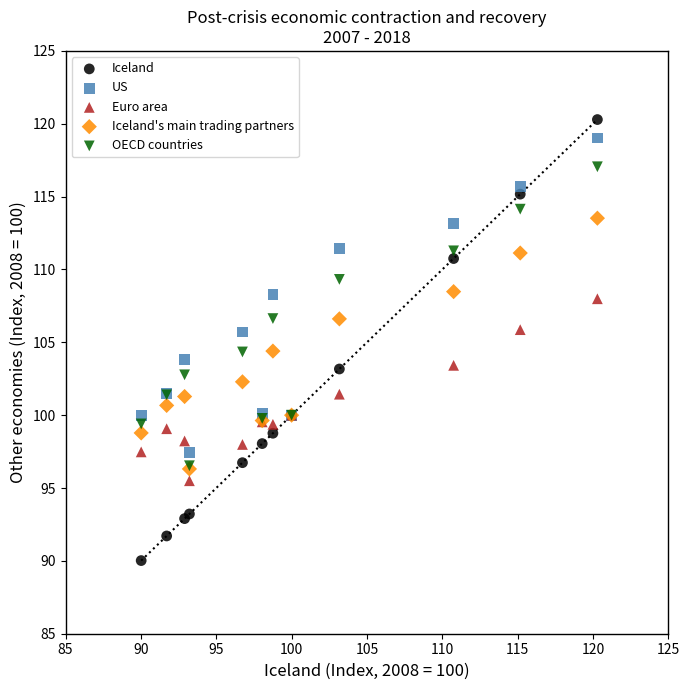

What are all the series names shown in the legend?

Iceland, US, Euro area, Iceland's main trading partners, OECD countries